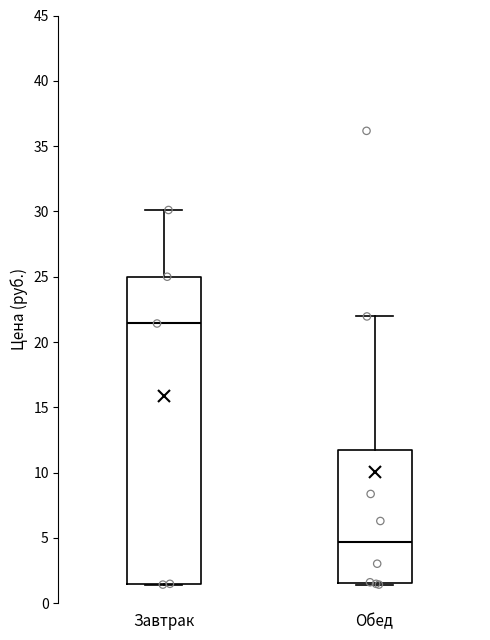

Where is the upper edge of the box for Обед on the y-axis? The values are not printed on the chart, so give them approximately, as read against the axis.

12.0